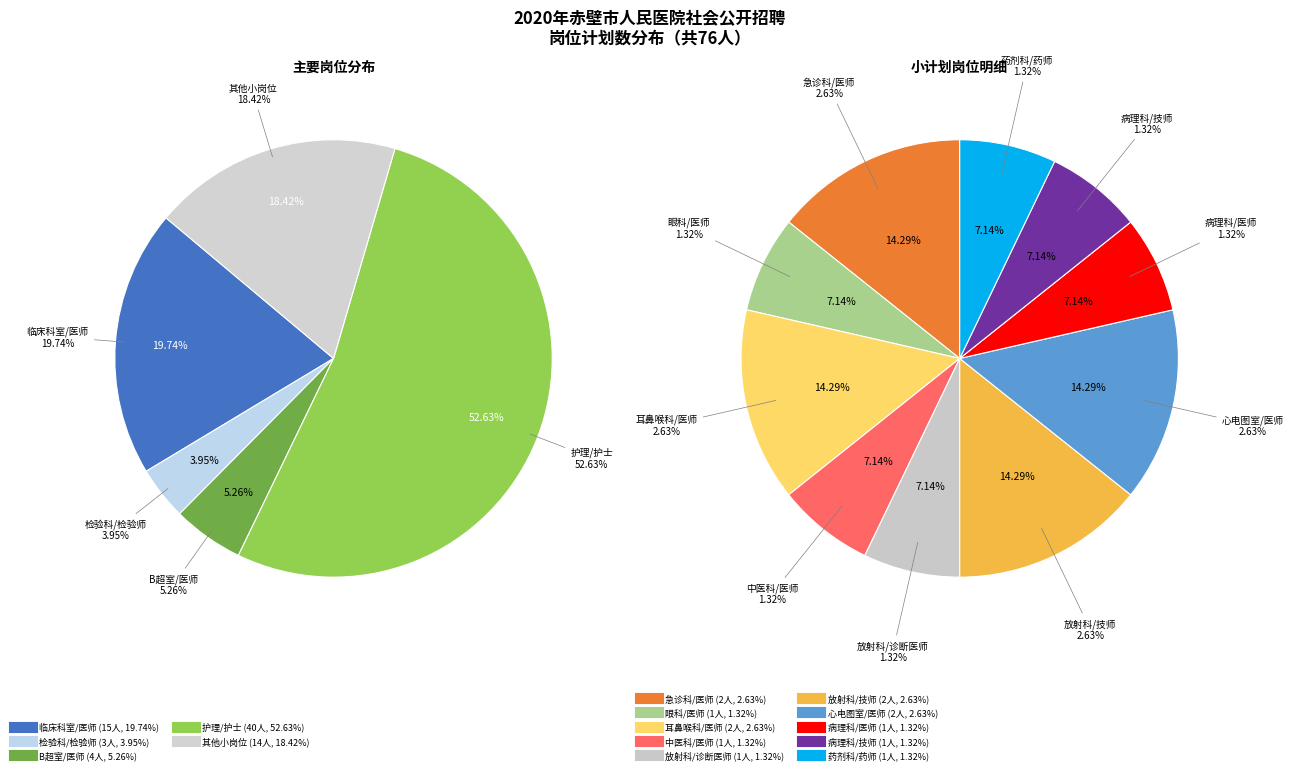

True or false: 中医科/医师 accounts for 7% of the total.

False